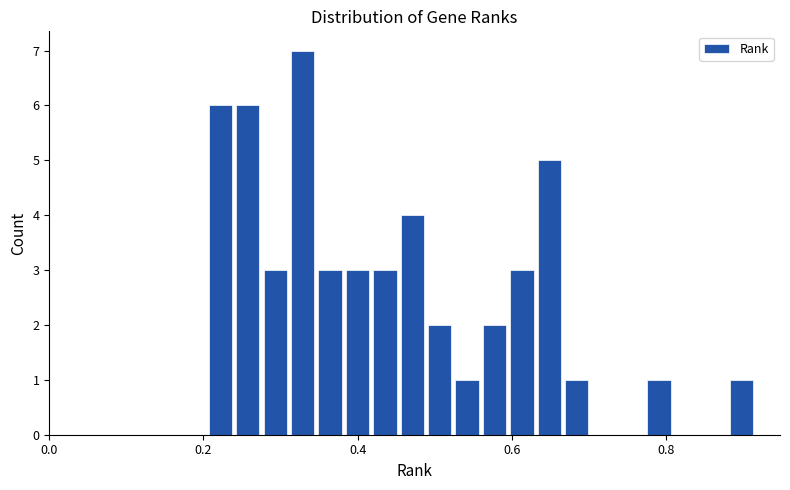

Around what value on the x-axis is the tallest bar? Give the approximate position of its centre, as read against the axis.

0.32